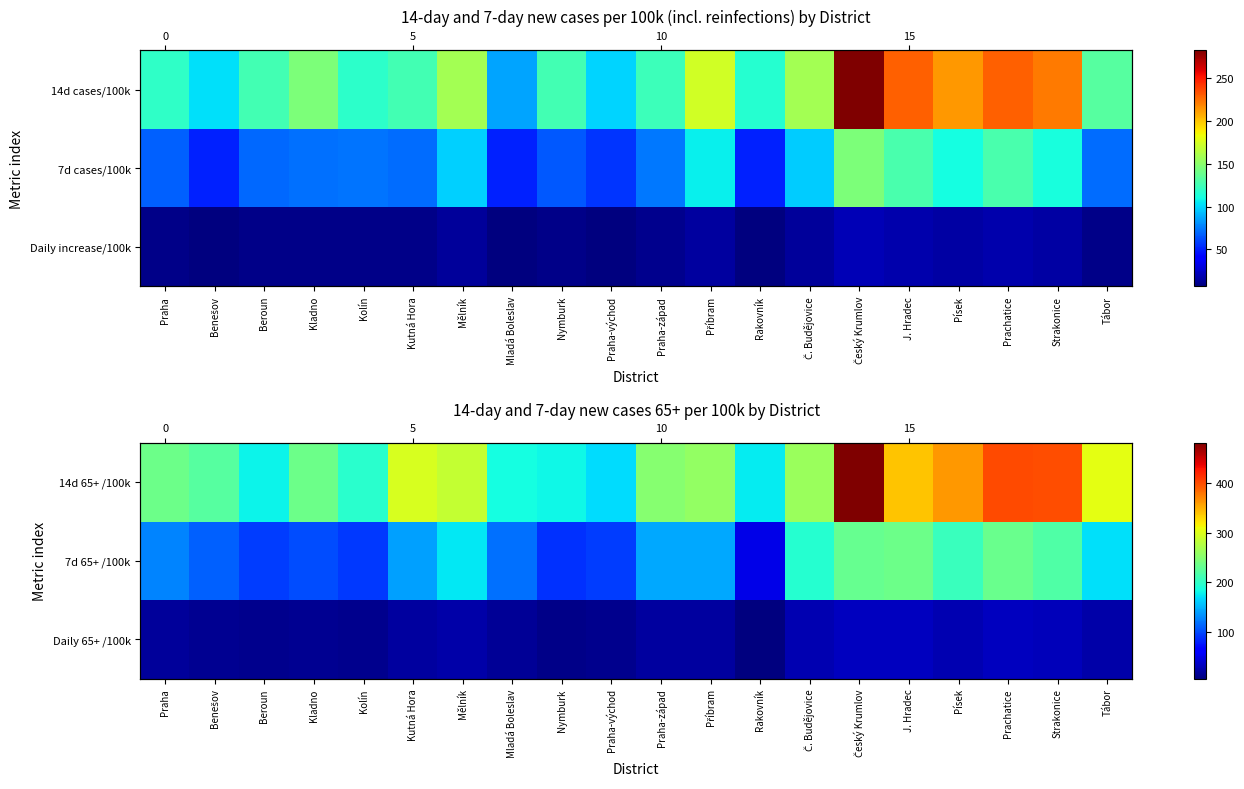

List the series in order of their peak value, lowest first.

Daily 65+ /100k, 7d 65+ /100k, 14d 65+ /100k